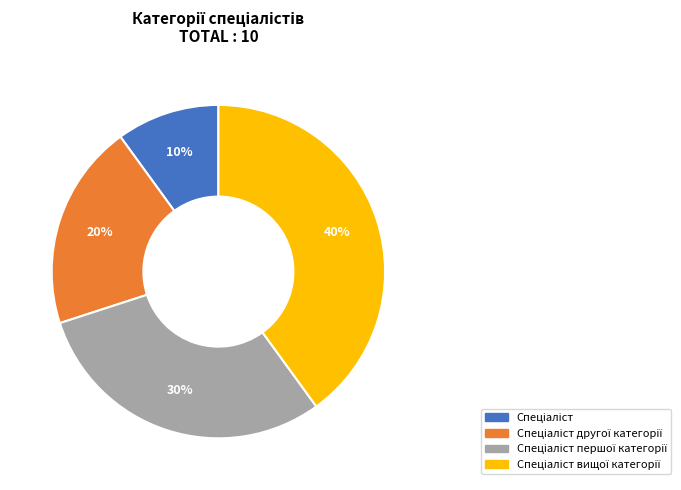

How many segments does this pie chart have?

4